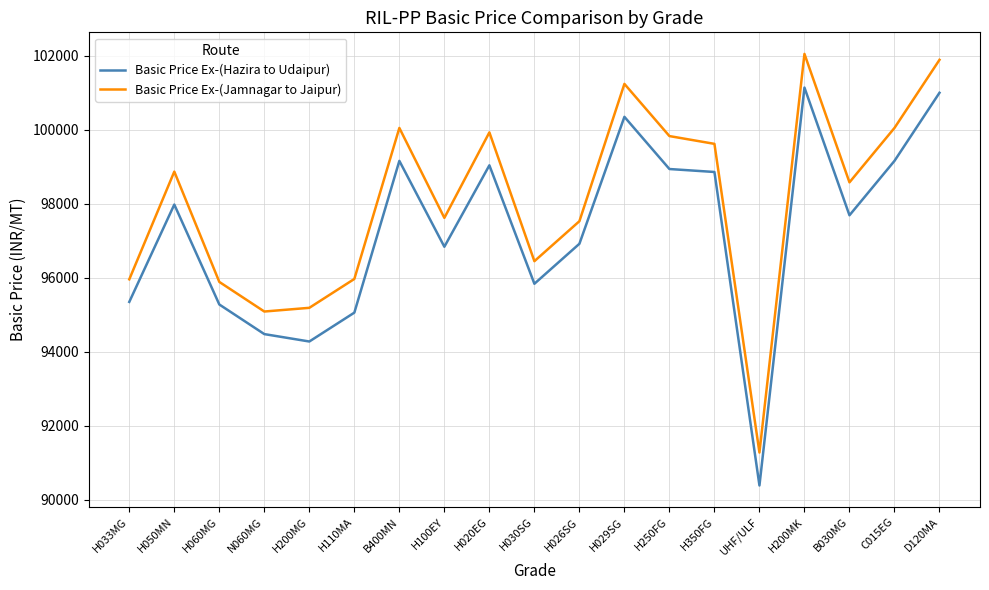

What are all the series names shown in the legend?

Basic Price Ex-(Hazira to Udaipur), Basic Price Ex-(Jamnagar to Jaipur)